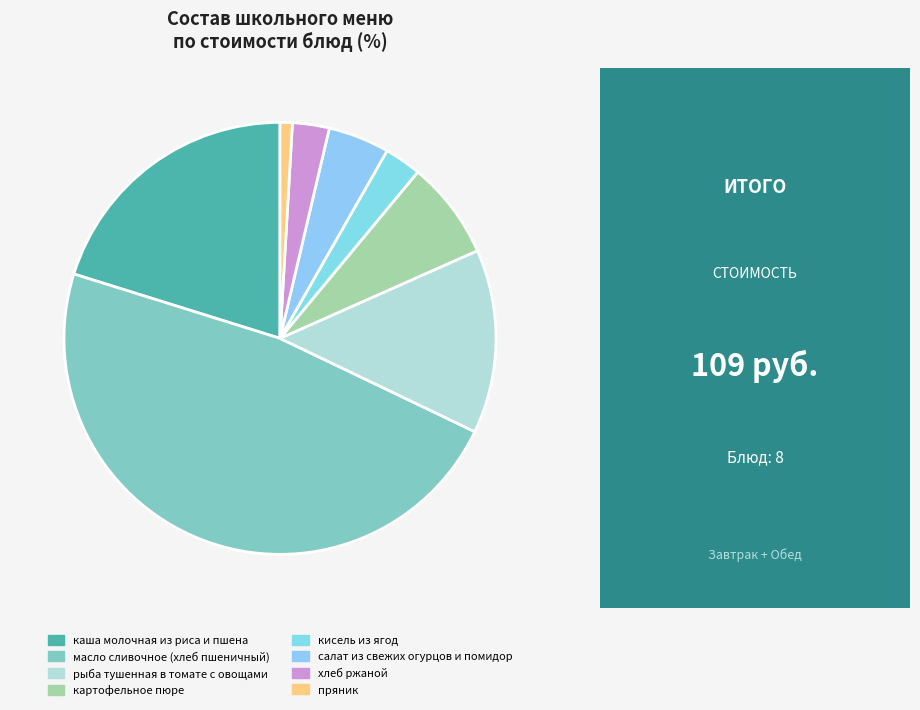

What is the total percentage of каша молочная из риса и пшена and масло сливочное (хлеб пшеничный)?

67.9%